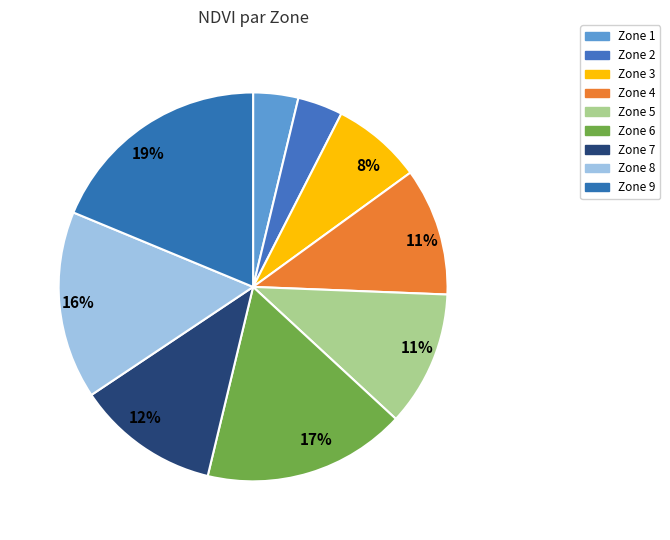

Is there a majority slice in this chart?

No